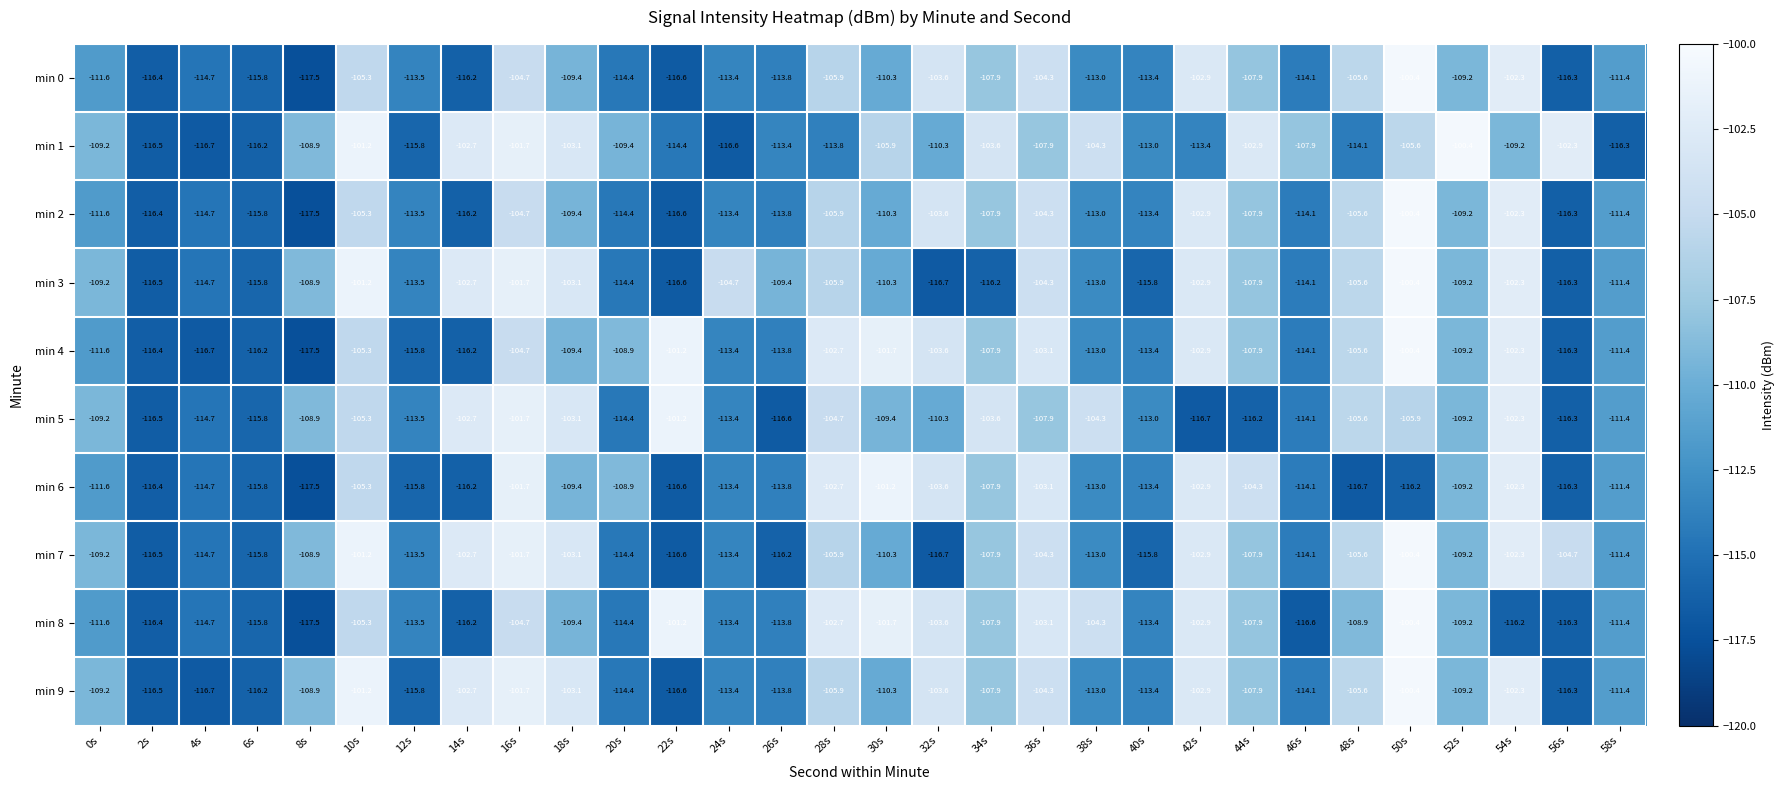

The value of min 7 at 0s is -109.2. True or false?

True